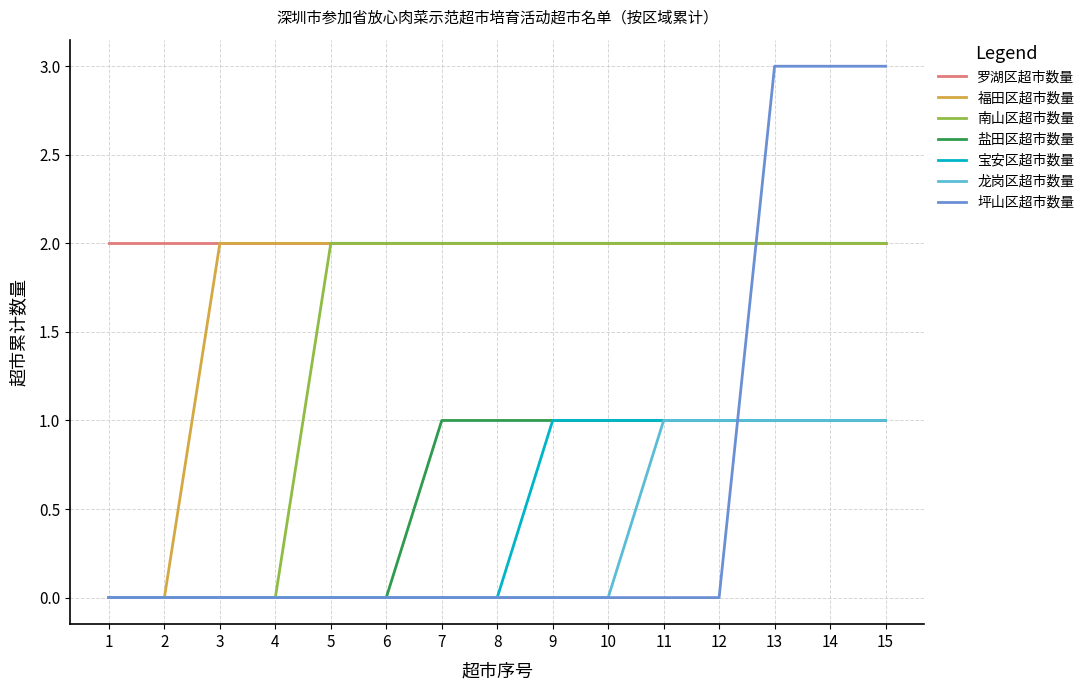

Is the value of 坪山区超市数量 at 13 greater than the value of 龙岗区超市数量 at 1?

Yes